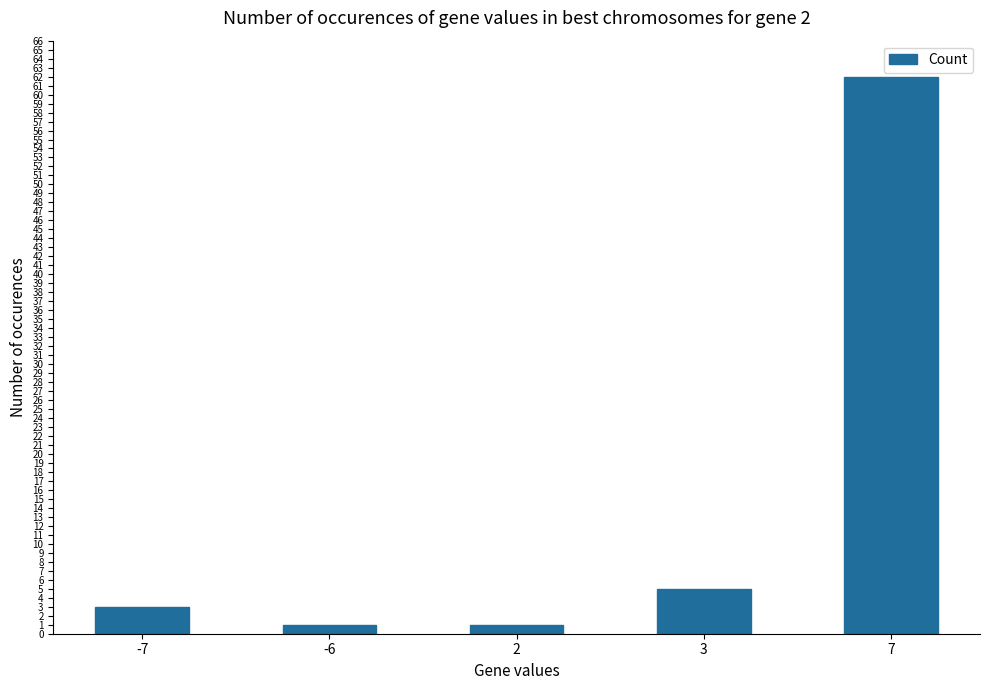

How many data points are less than 3?

2